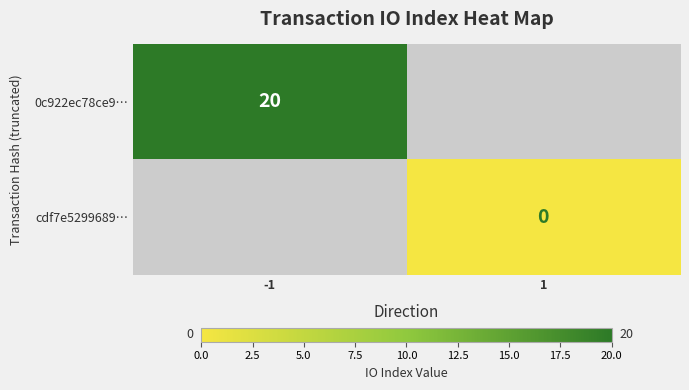

At which category does the chart reach its peak across all series?

-1